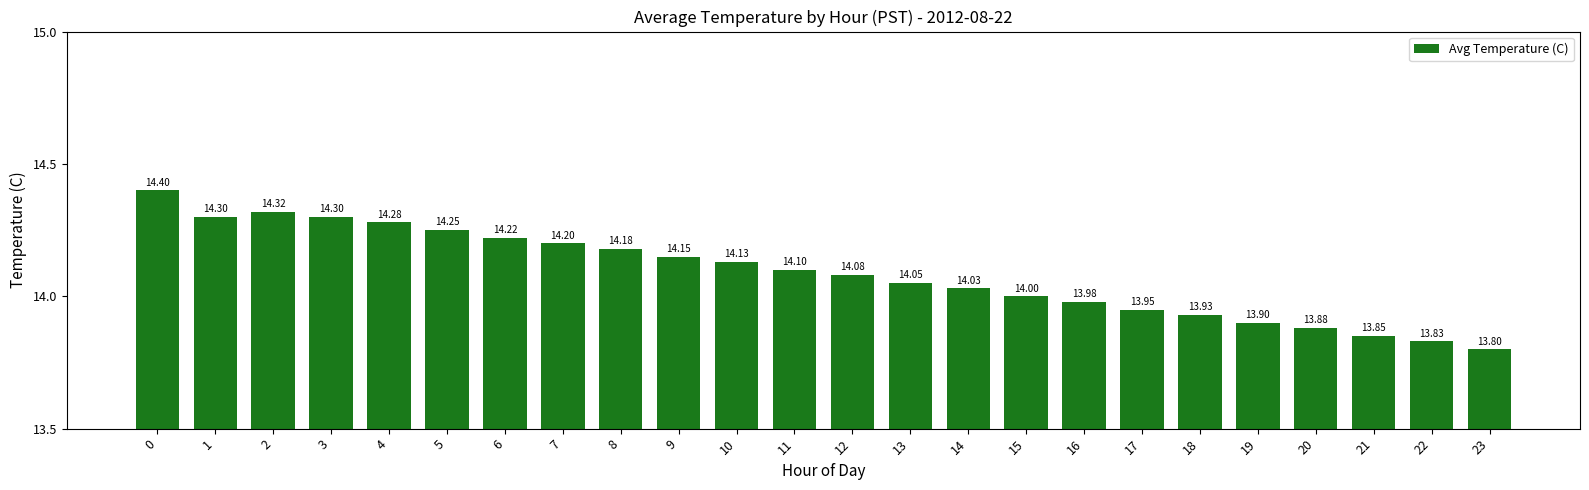

What is the sum of all values?

338.1